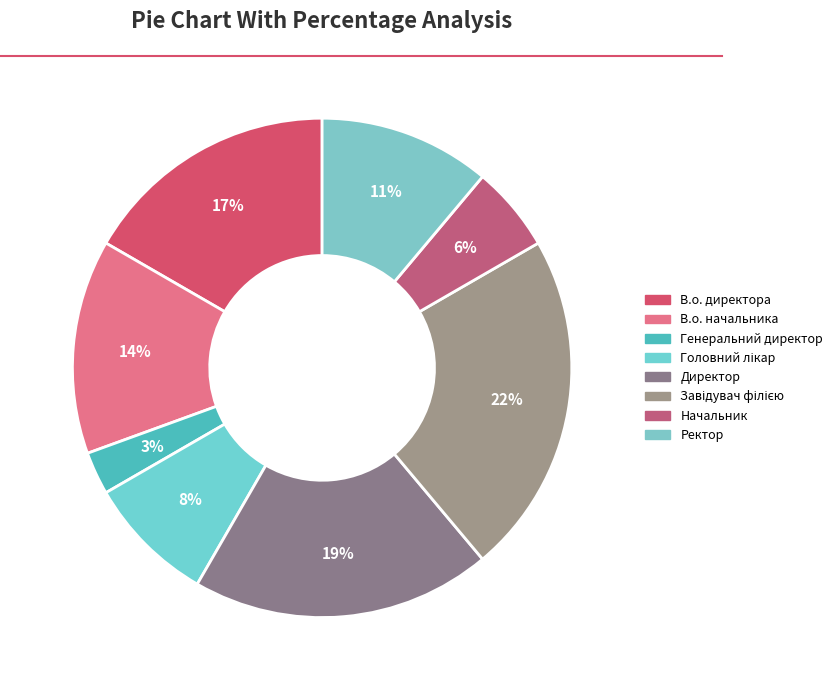

What is the largest slice in the pie chart?

Завідувач філією